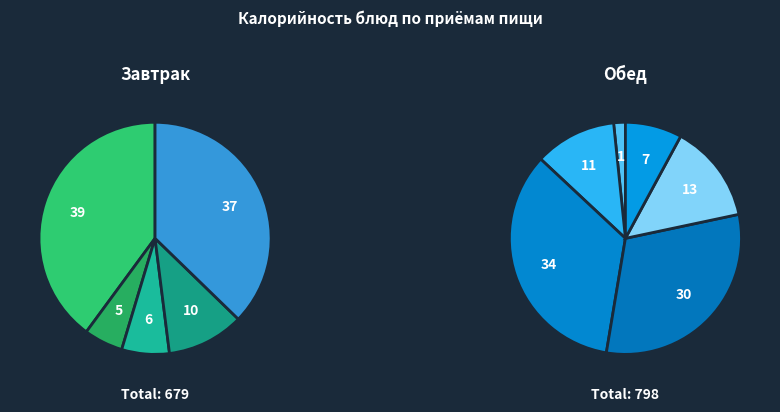

To the nearest percent, what is the combined percentage of Компот and Хлеб пшеничный?

10%